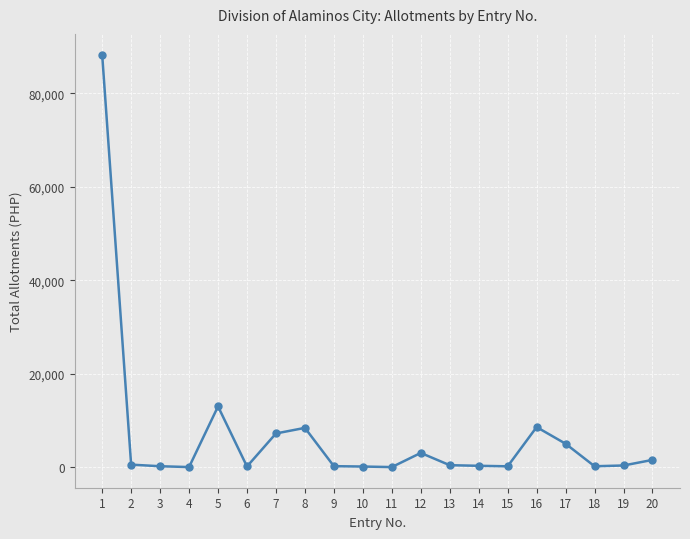

What is the value of the 15th point from the left?

167.3